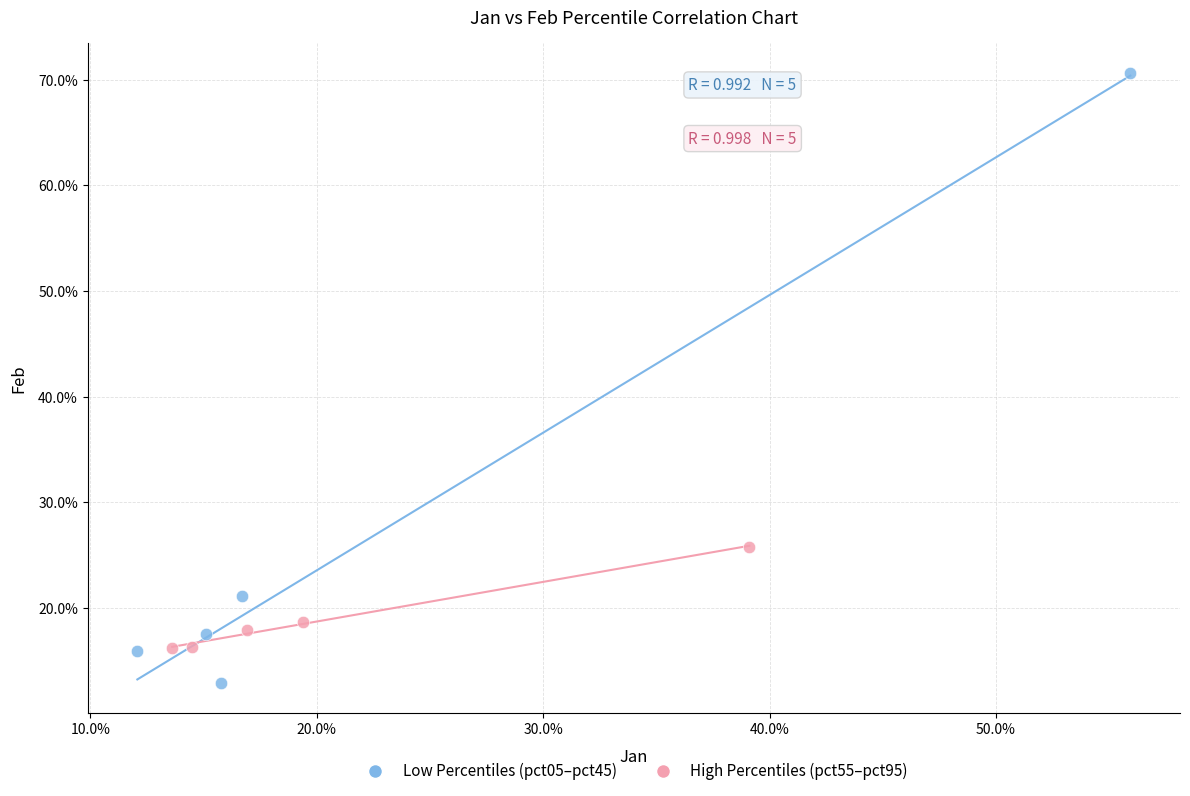

Which series reaches the minimum Y coordinate?

Low Percentiles (pct05–pct45)